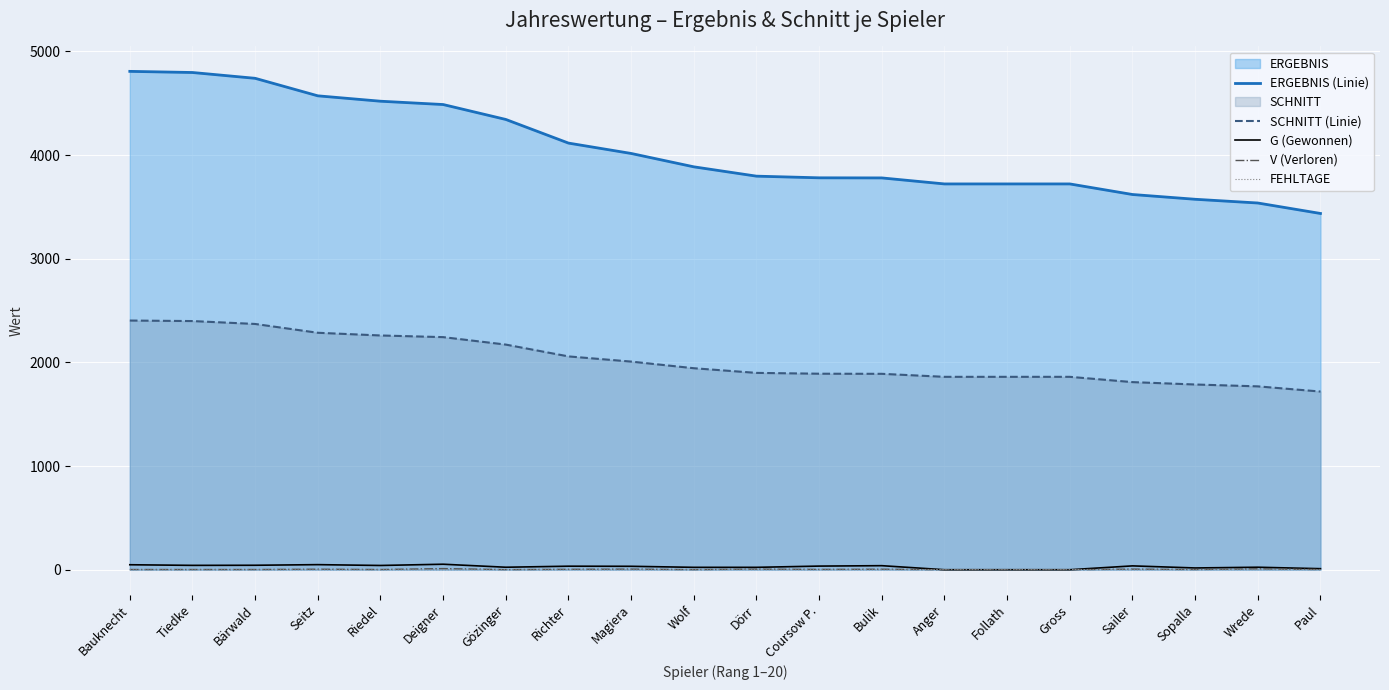

Is the value of FEHLTAGE at Deigner greater than the value of V (Verloren) at Sailer?

No